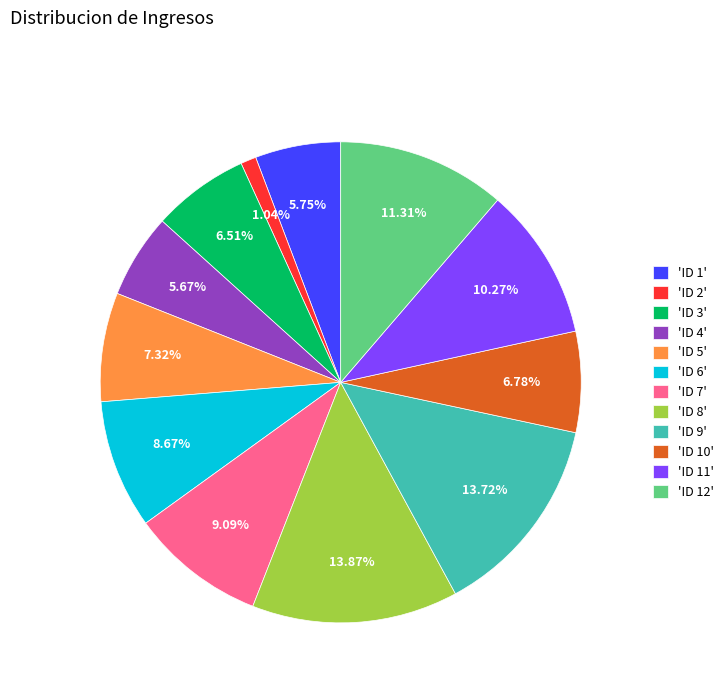

Does 'ID 1' account for over 50% of the chart?

No